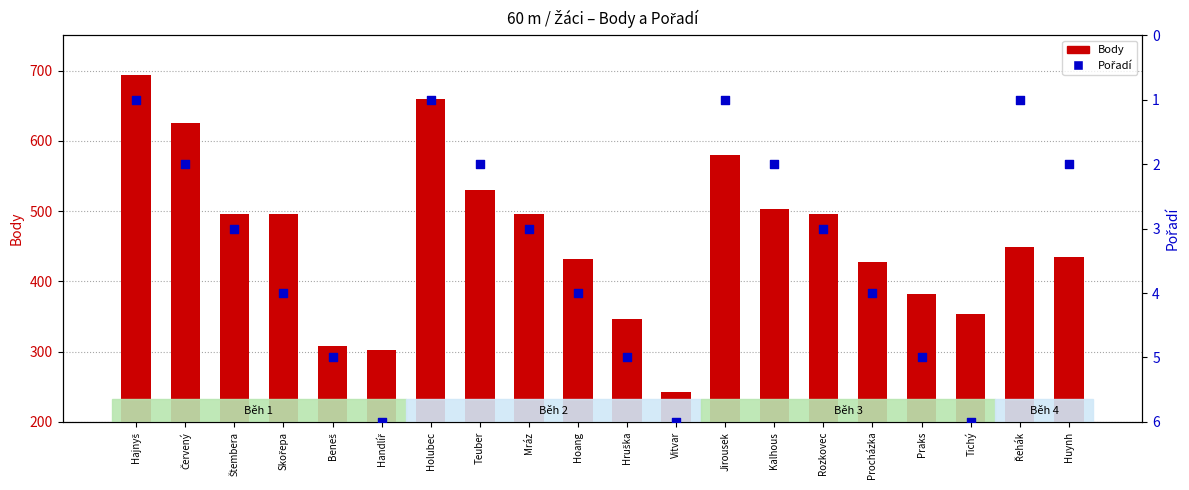

Which series reaches the minimum Y coordinate?

Pořadí